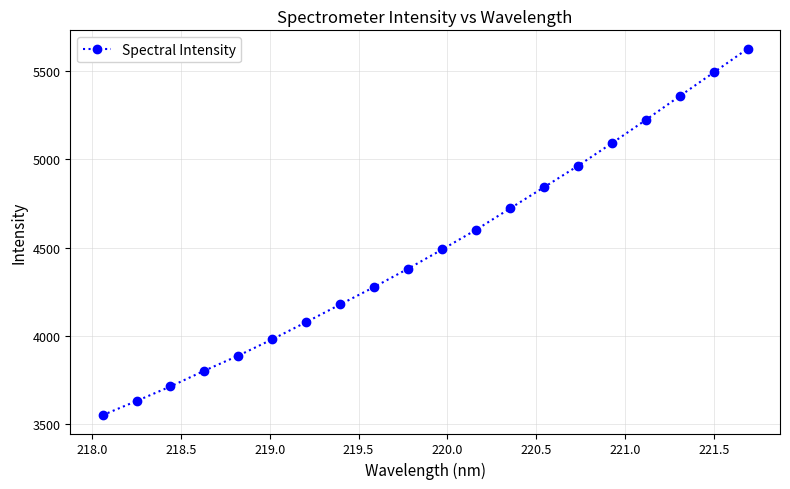

What is the sum of all values?

89889.8